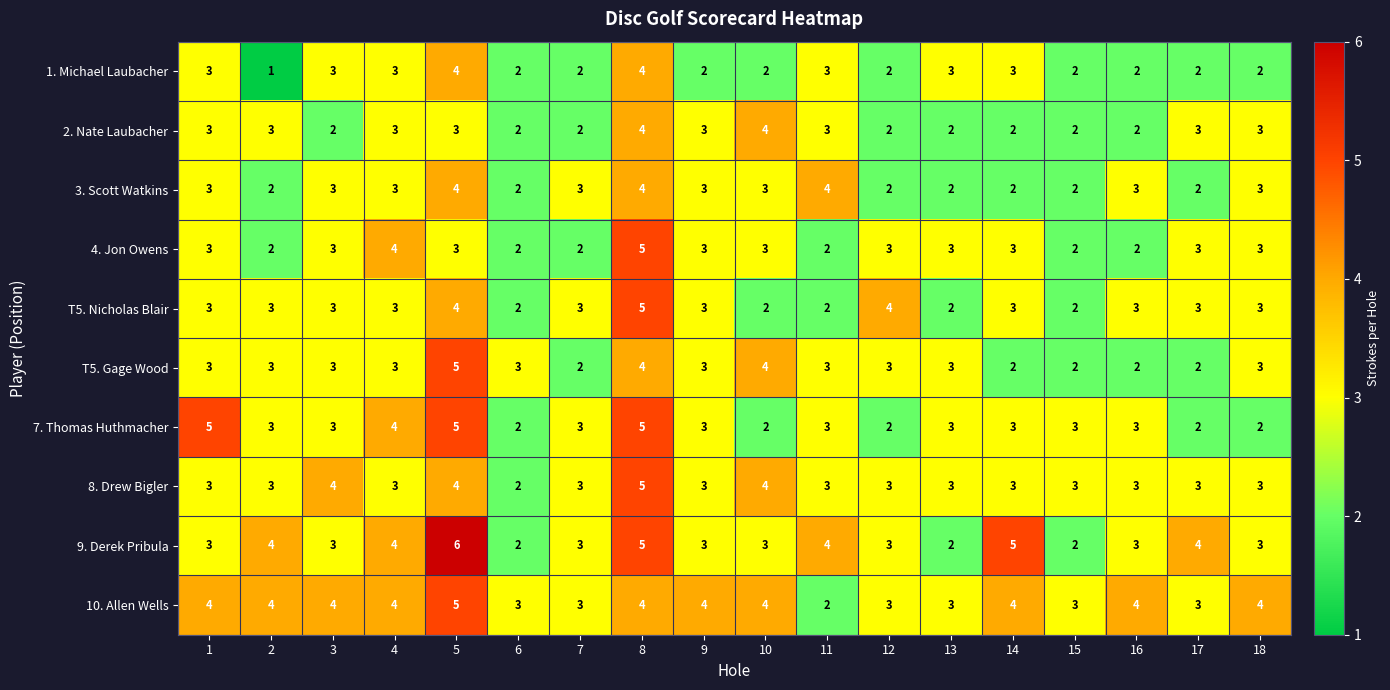

What is the difference between the highest and lowest values at 4?

1